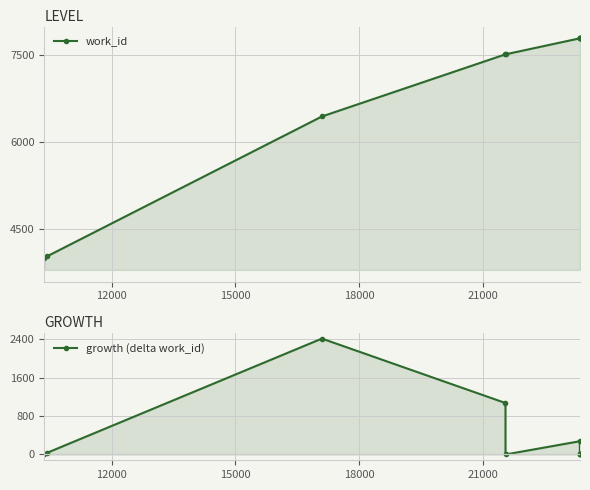

The value of work_id at 9000 is 5746. True or false?

False